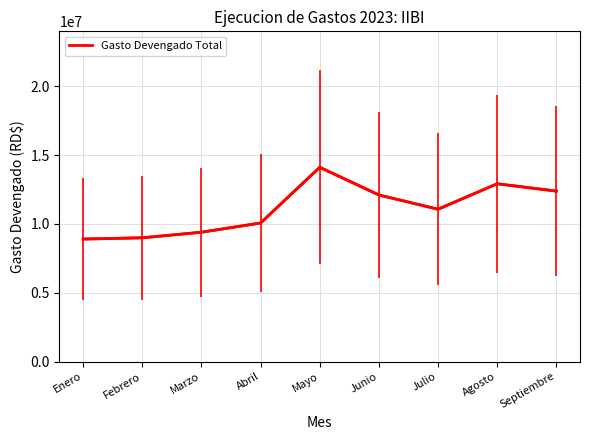

Between Junio and Enero, which is larger?

Junio